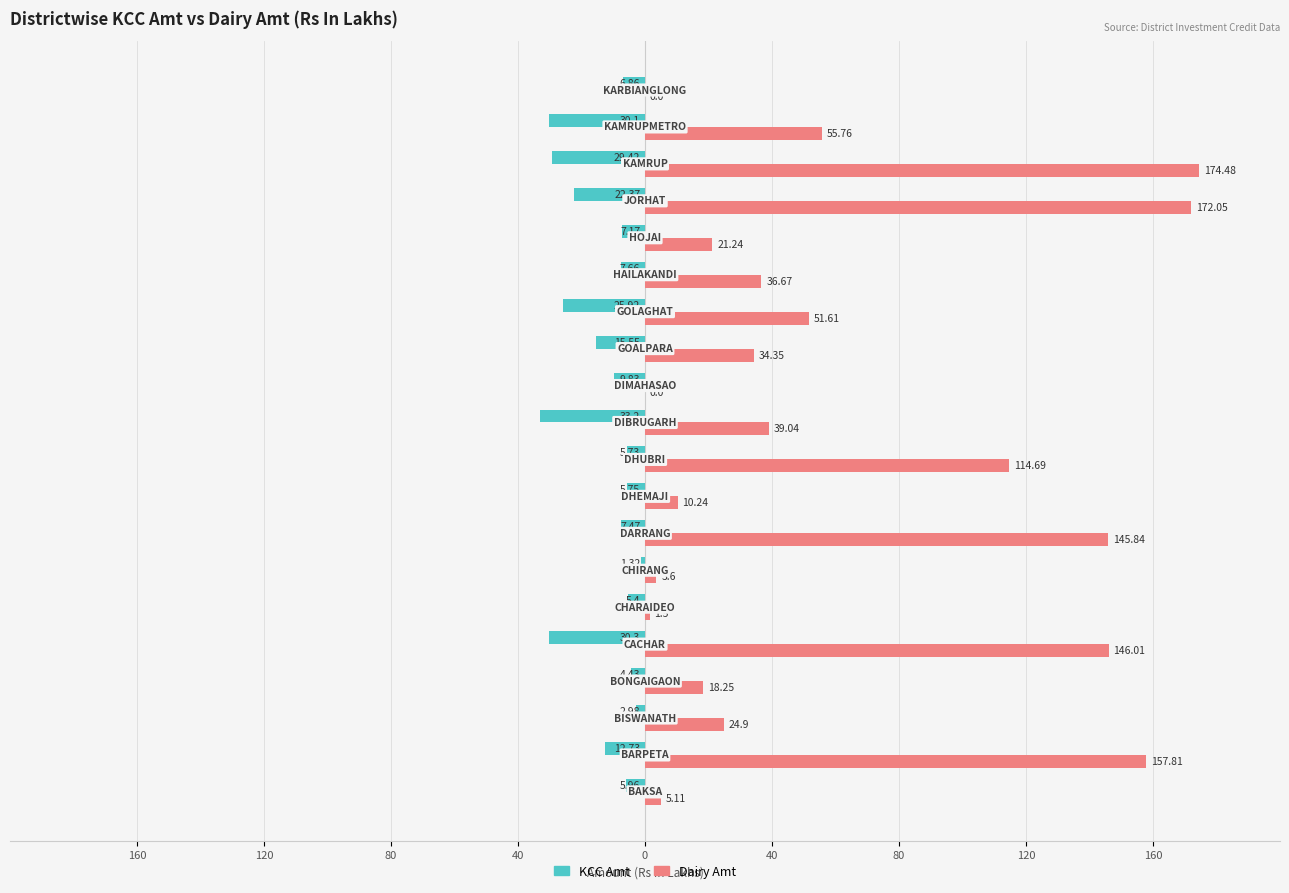

What is the minimum value shown in the chart?

-33.2